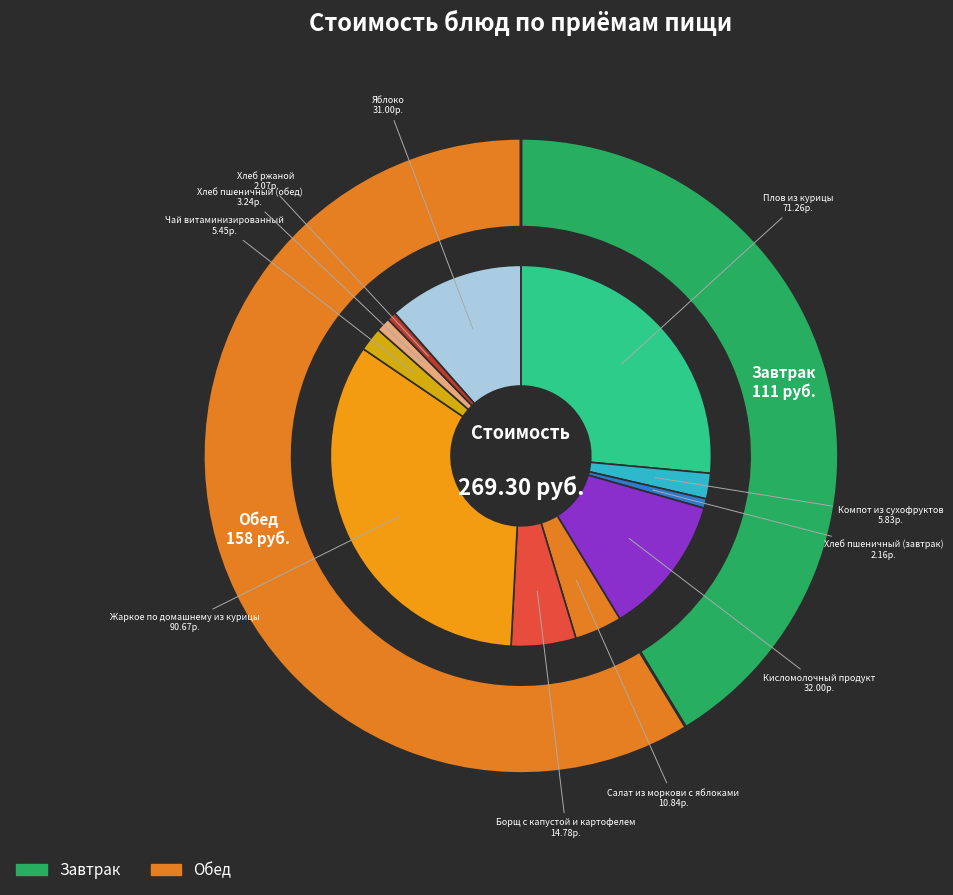

Does any single category account for the majority?

No